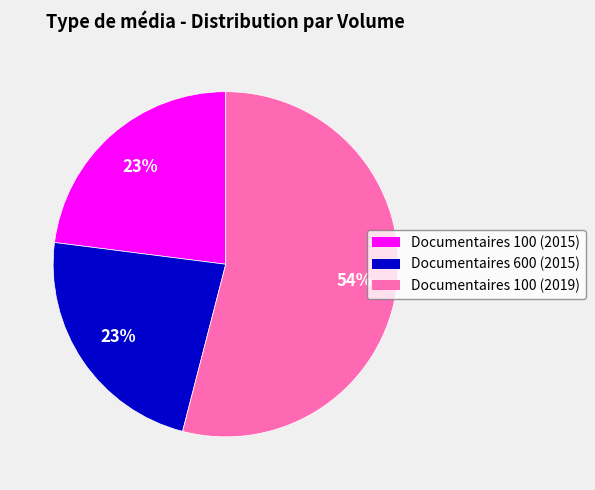

Which category has the biggest portion of the pie?

Documentaires 100 (2019)